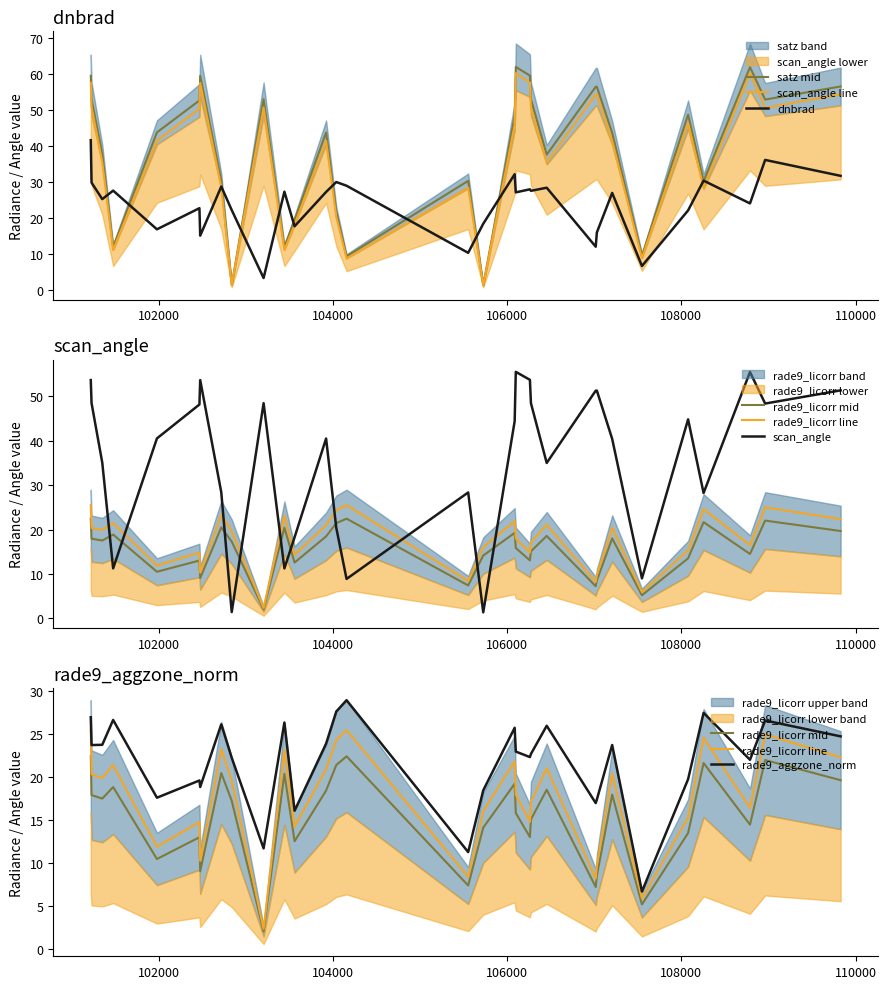

In scan_angle, how many points are lower than both neighbors (excluding endpoints)?

9